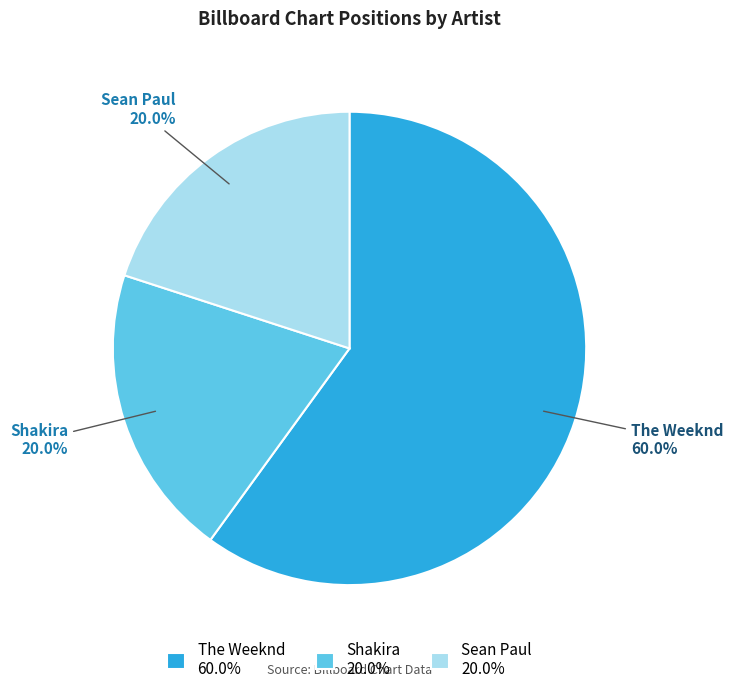

Which category has the biggest portion of the pie?

The Weeknd